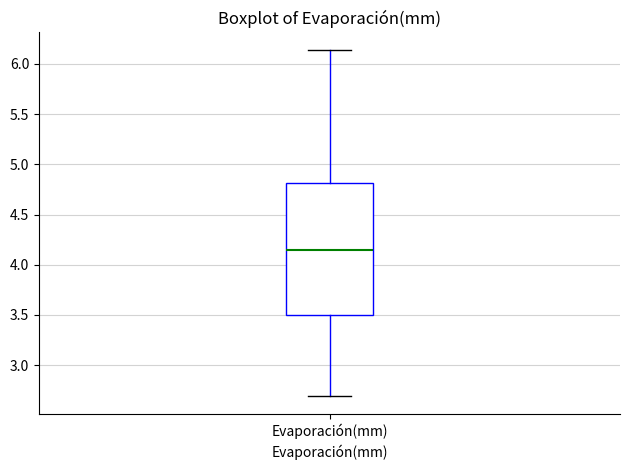

Read this box plot against the y-axis: the position of the median line, the range covered by the box, and the ends of both whiskers. The values are not printed on the chart, so give them approximately, as read against the axis.

median 4.15, box 3.50 to 4.80, whiskers 2.70 to 6.15